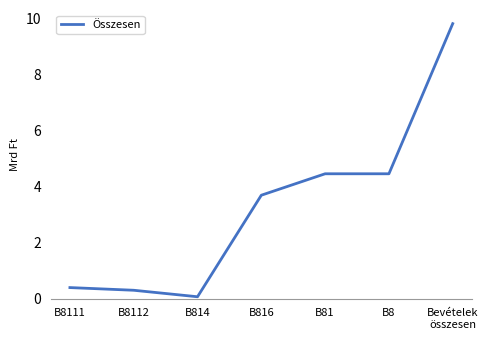

What is the difference between the maximum and minimum values?

9.7